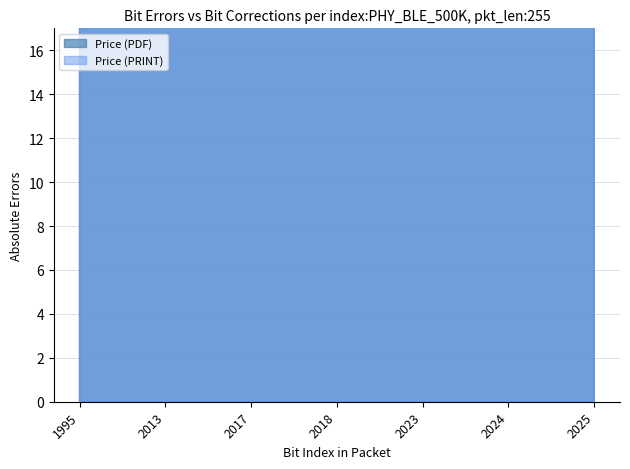

What are all the series names shown in the legend?

Price (PDF), Price (PRINT)